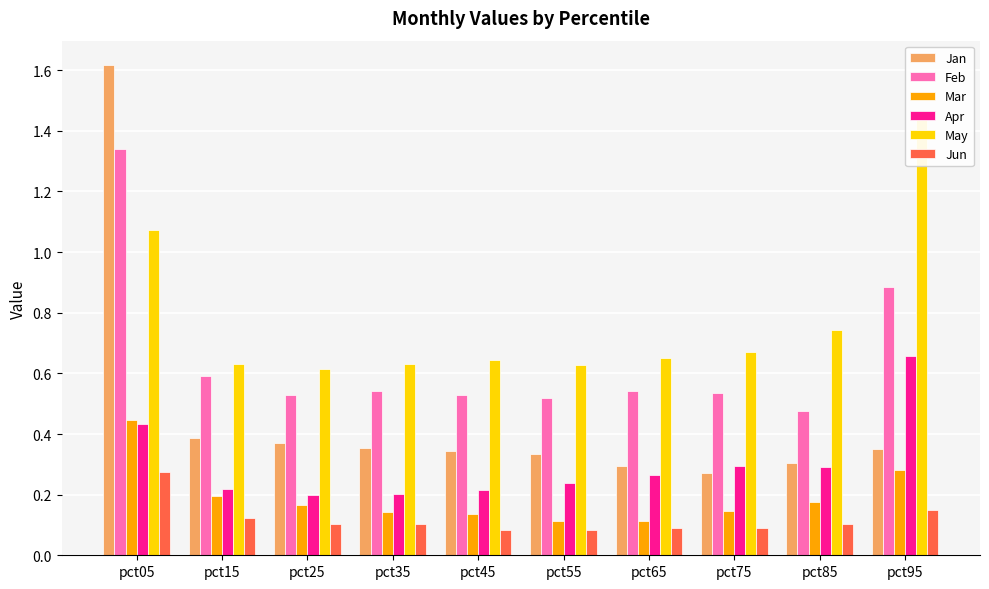

Which series has the largest total across all categories?

May